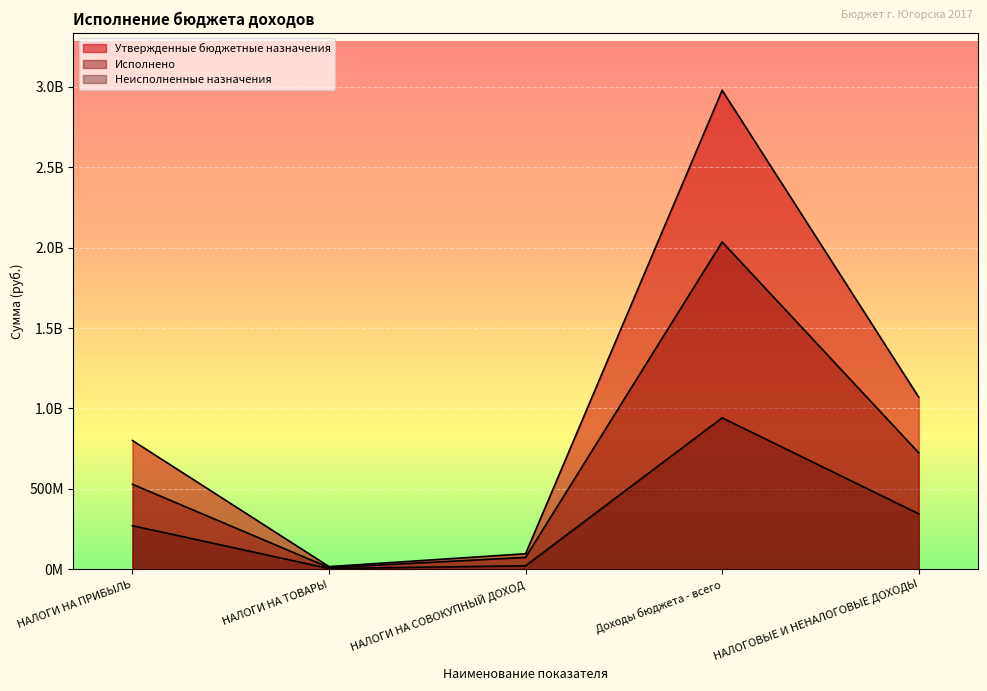

Reading right to left, what are all the values shown in this chart?

Утвержденные бюджетные назначения: НАЛОГОВЫЕ И НЕНАЛОГОВЫЕ ДОХОДЫ=1070106500.0	Доходы бюджета - всего=2976740312.3	НАЛОГИ НА СОВОКУПНЫЙ ДОХОД=97585600.0	НАЛОГИ НА ТОВАРЫ=17750992.4	НАЛОГИ НА ПРИБЫЛЬ=801093200.0
Исполнено: НАЛОГОВЫЕ И НЕНАЛОГОВЫЕ ДОХОДЫ=724435387.0	Доходы бюджета - всего=2034827805.4	НАЛОГИ НА СОВОКУПНЫЙ ДОХОД=74899838.1	НАЛОГИ НА ТОВАРЫ=11733404.0	НАЛОГИ НА ПРИБЫЛЬ=529219744.1
Неисполненные назначения: НАЛОГОВЫЕ И НЕНАЛОГОВЫЕ ДОХОДЫ=345671113.0	Доходы бюджета - всего=941912506.9	НАЛОГИ НА СОВОКУПНЫЙ ДОХОД=22685761.9	НАЛОГИ НА ТОВАРЫ=6017588.4	НАЛОГИ НА ПРИБЫЛЬ=271873455.9